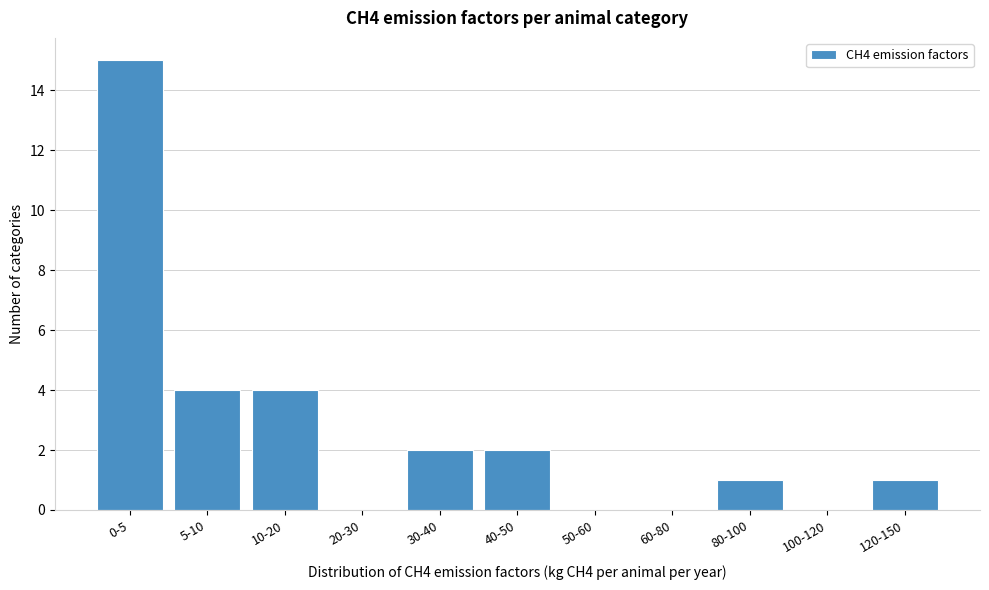

Reading left to right, list all the values displayed in this chart.

0-5=15	5-10=4	10-20=4	20-30=0	30-40=2	40-50=2	50-60=0	60-80=0	80-100=1	100-120=0	120-150=1